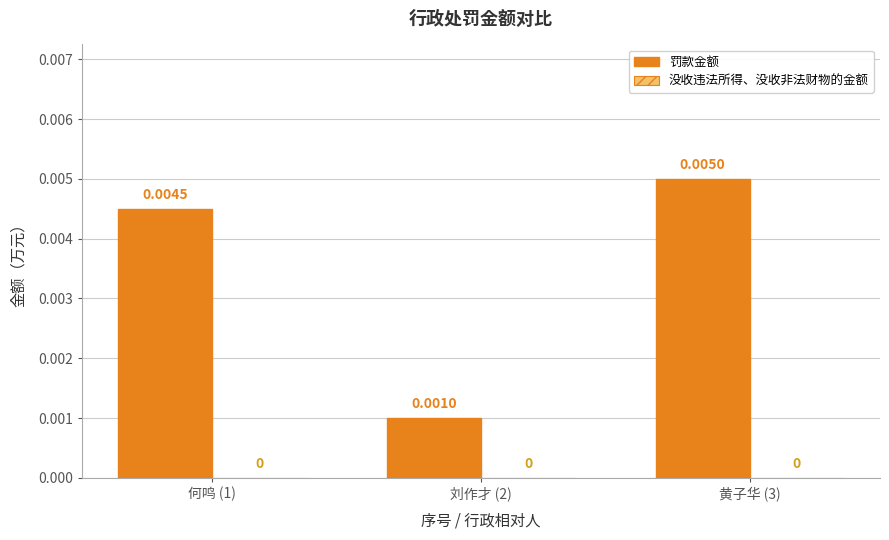

Rank the categories by value from highest to lowest.

黄子华 (3), 何鸣 (1), 刘作才 (2)